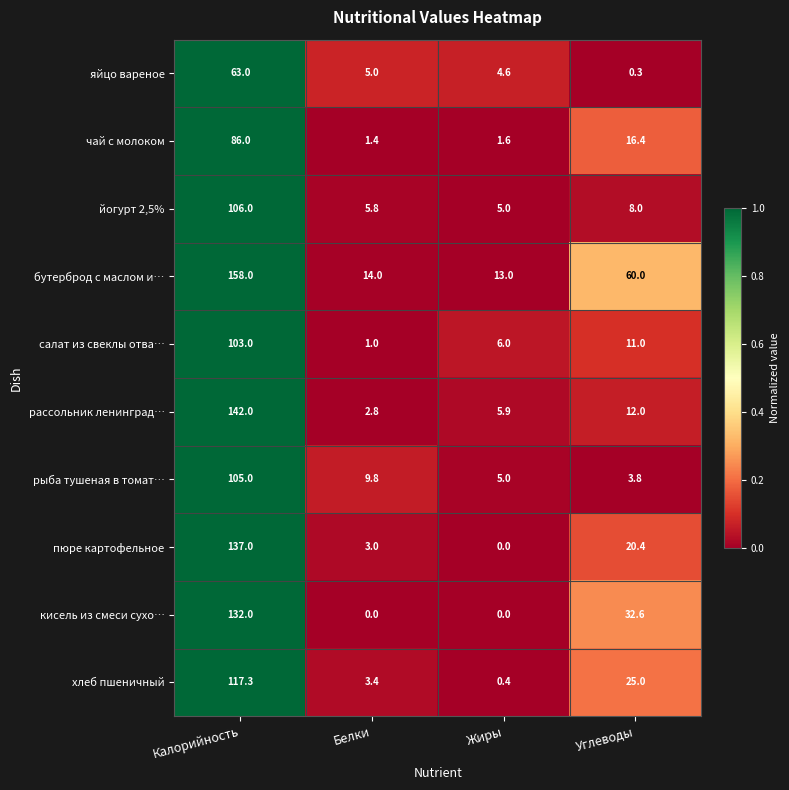

Rank the series by their maximum value, from lowest to highest.

яйцо вареное, чай с молоком, салат из свеклы отва…, рыба тушеная в томат…, йогурт 2,5%, хлеб пшеничный, кисель из смеси сухо…, пюре картофельное, рассольник ленинград…, бутерброд с маслом и…